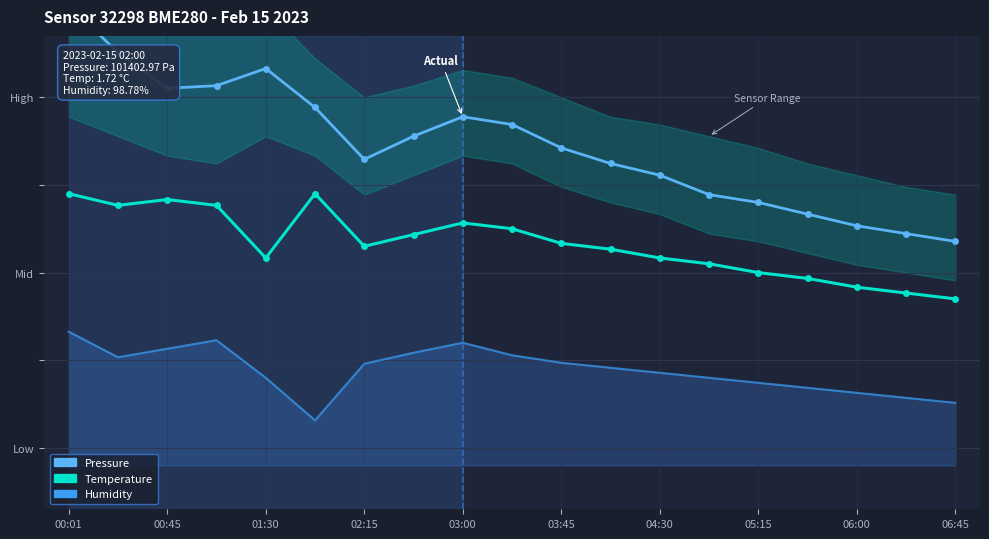

Between 06:00 and 02:15, which is larger?

02:15